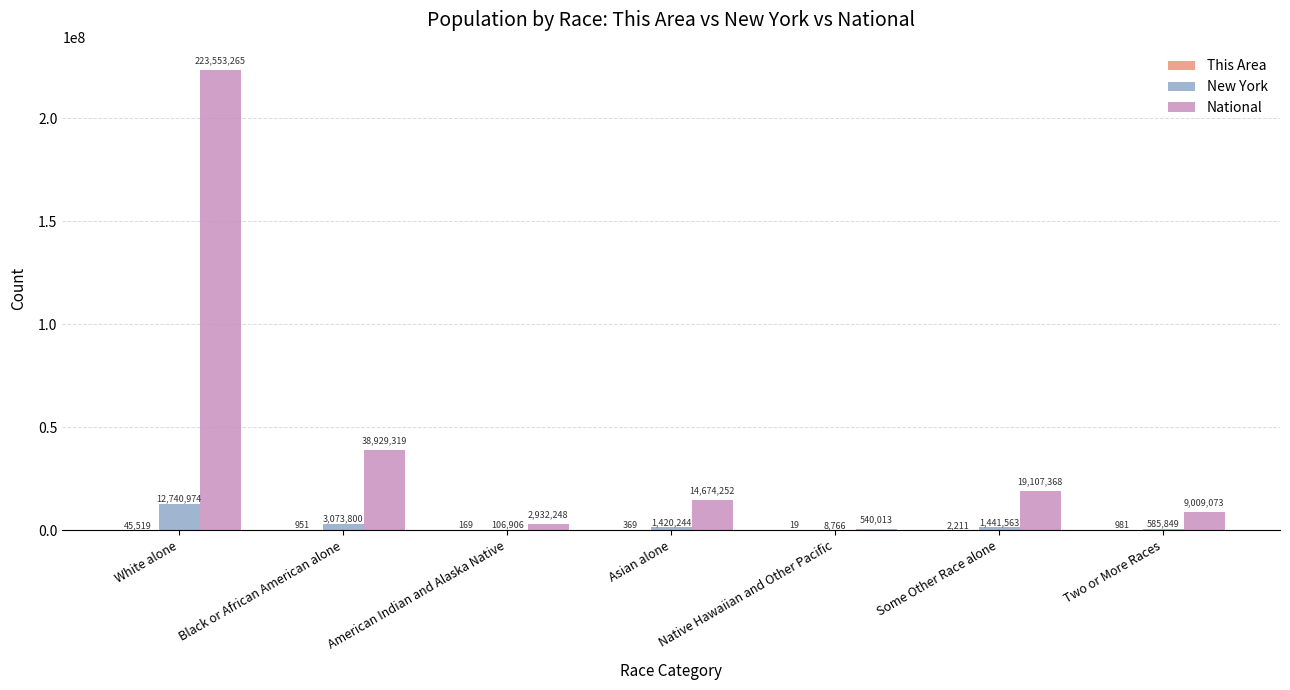

Between White alone and Asian alone, which series saw the biggest shift?

National